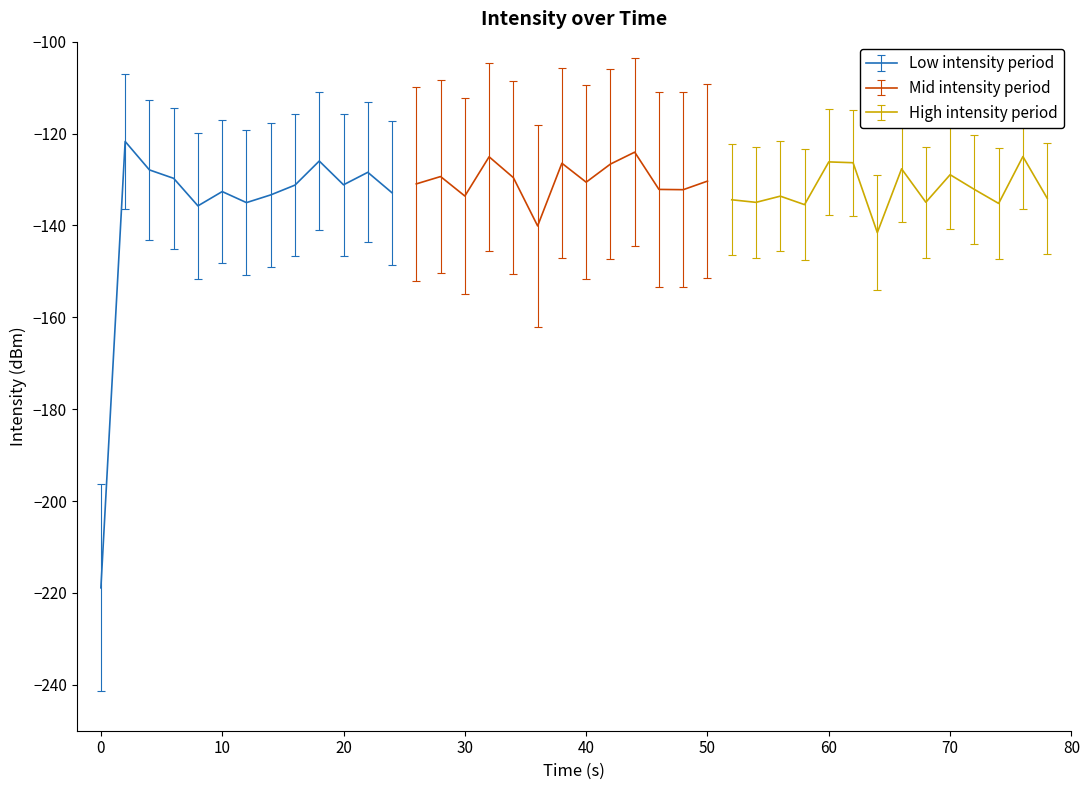

Is this an area chart (filled region under the line)?

No